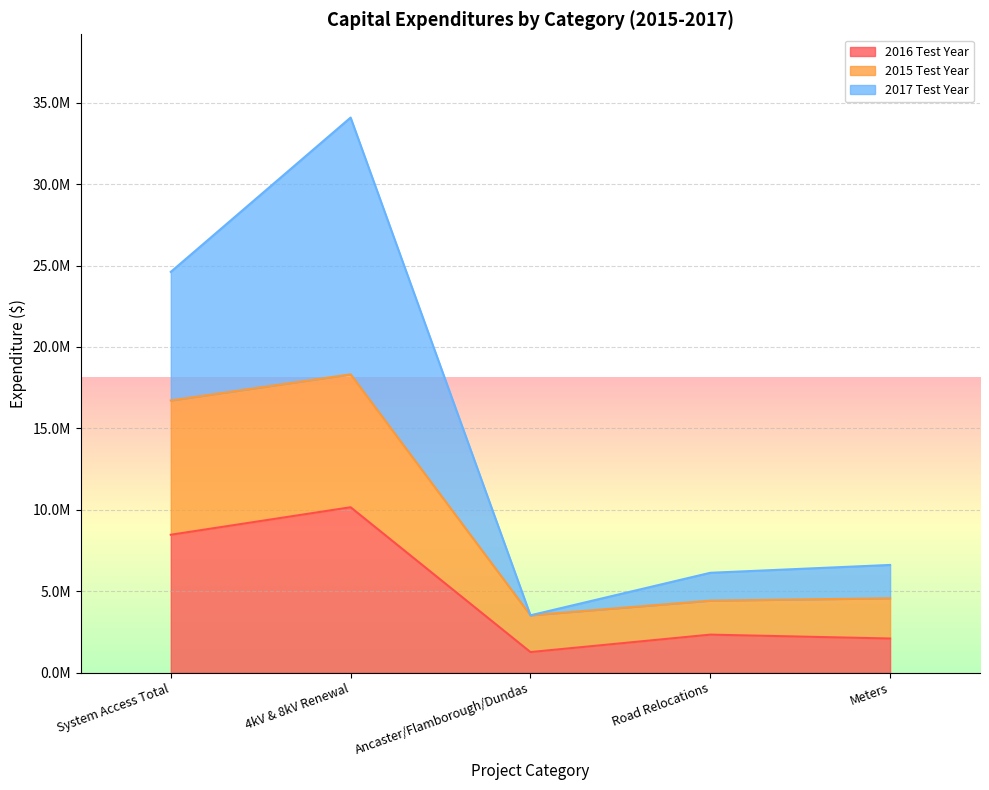

What is the value of the 2015 Test Year point at the 5th from the left?

4571848